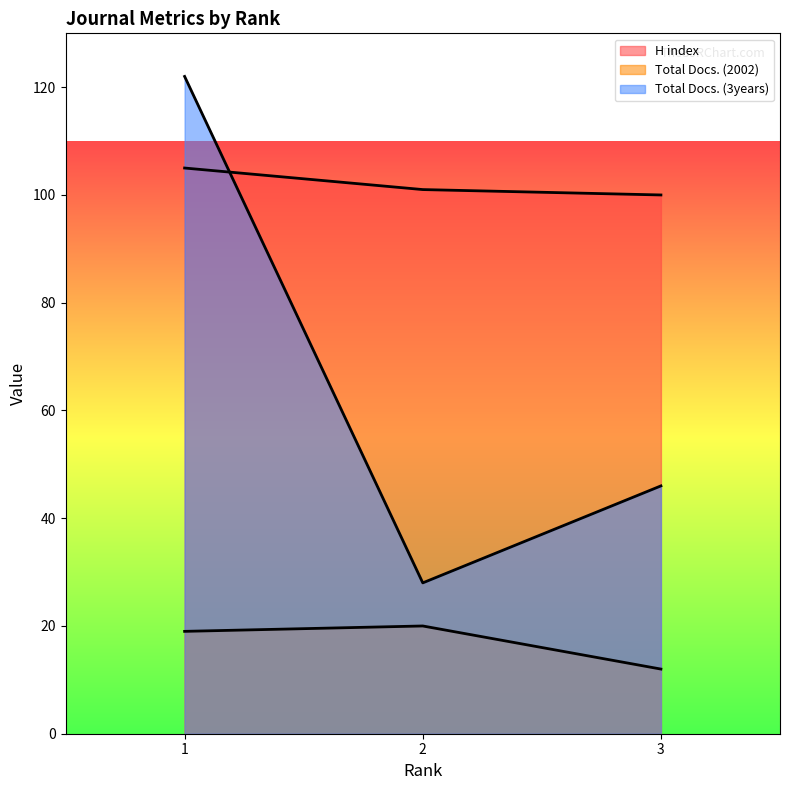

Which series has the widest spread of values?

Total Docs. (3years)